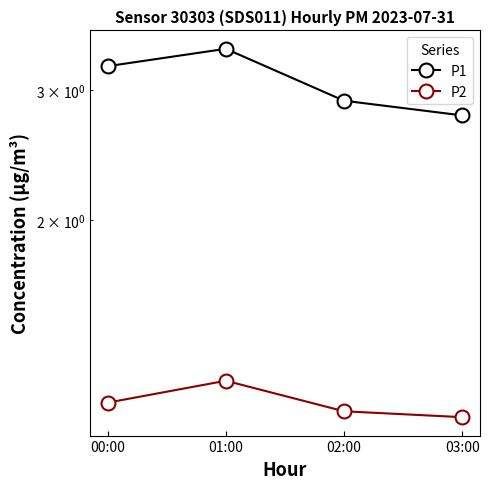

List the series in order of their peak value, lowest first.

P2, P1